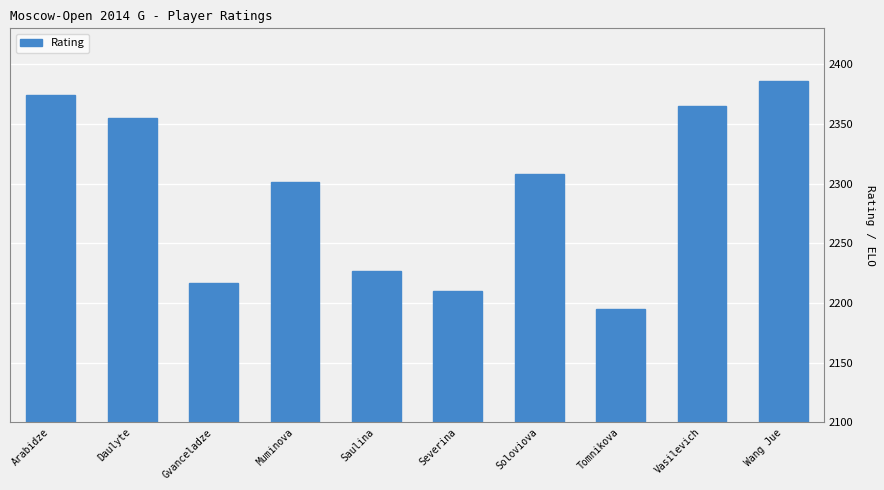

Does the chart contain any negative values?

No